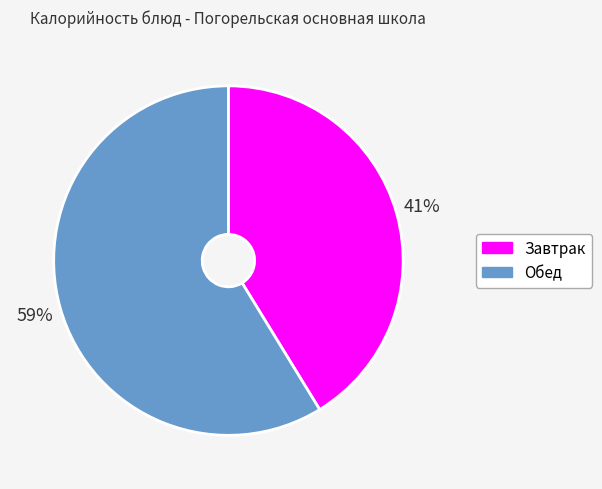

What is the largest slice in the pie chart?

Обед